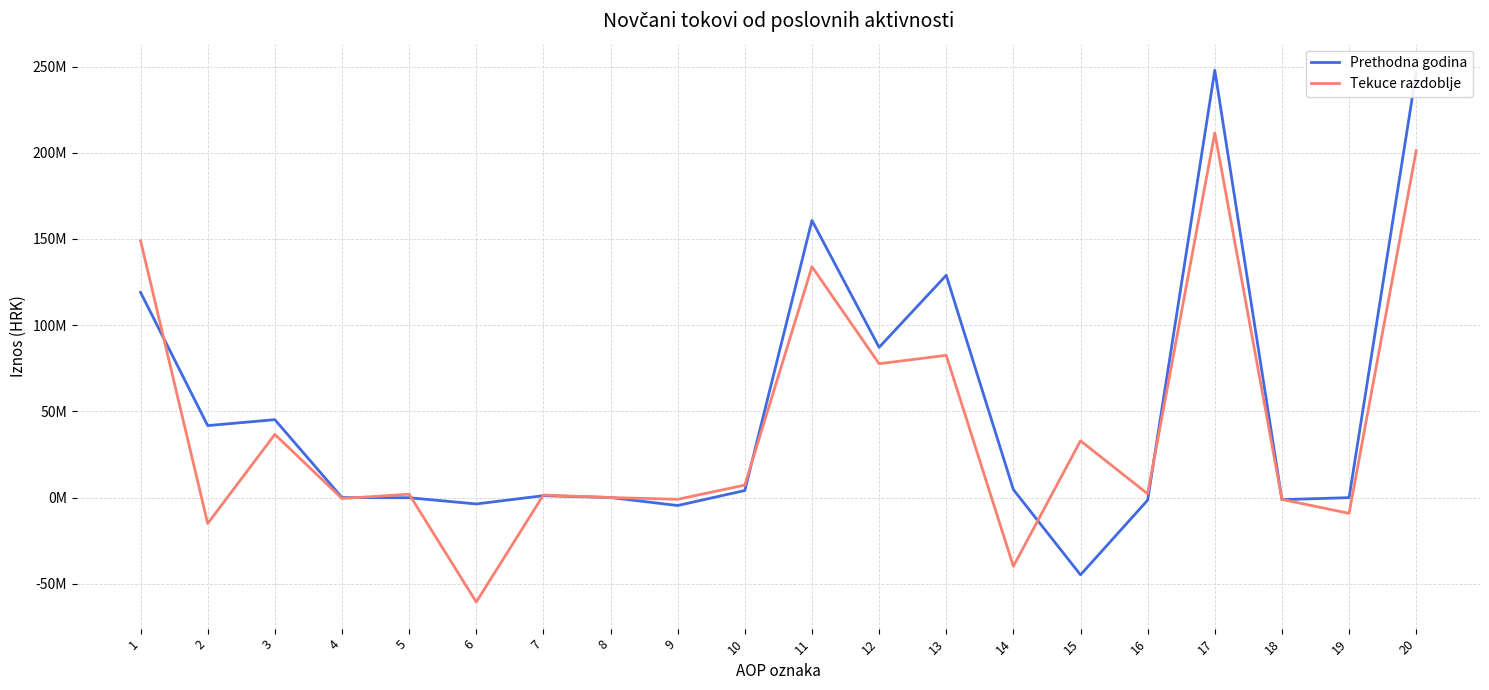

In Prethodna godina, how many points are lower than both neighbors (excluding endpoints)?

6